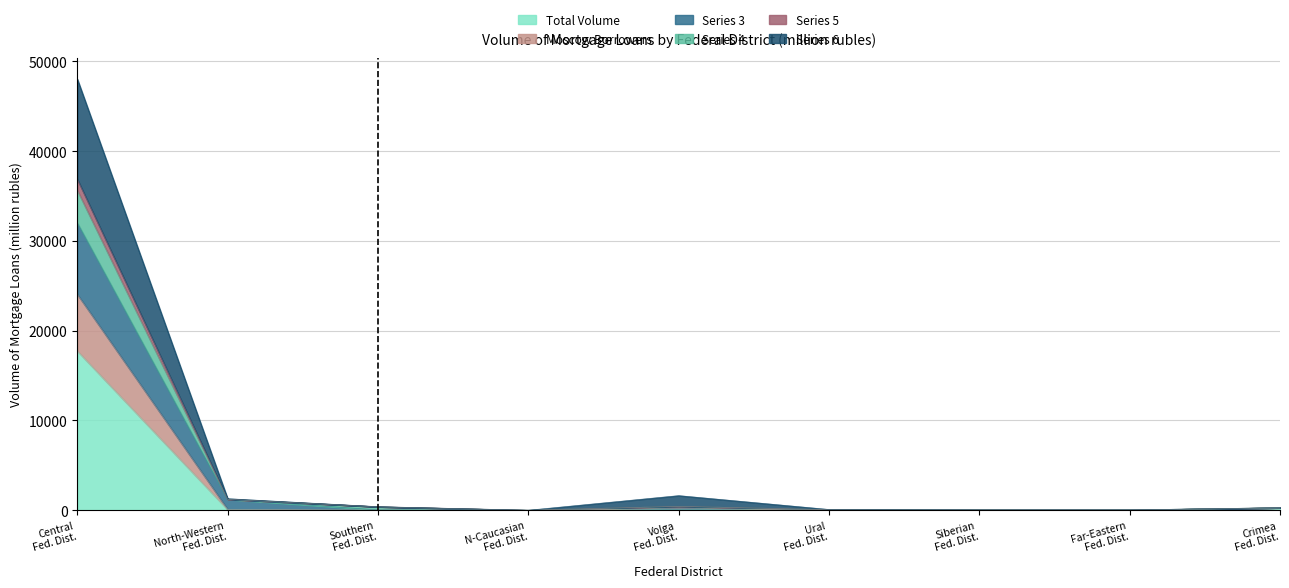

What are all the series names shown in the legend?

Total Volume, Moscow Borrowers, Series 3, Series 4, Series 5, Series 6